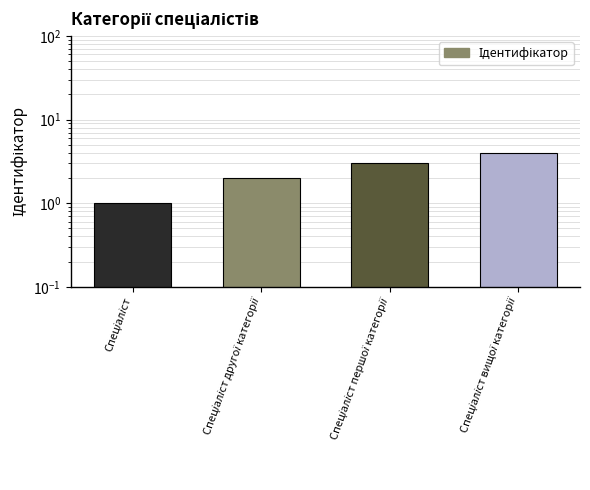

What is the label of the 1st bar from the left?

Спеціаліст